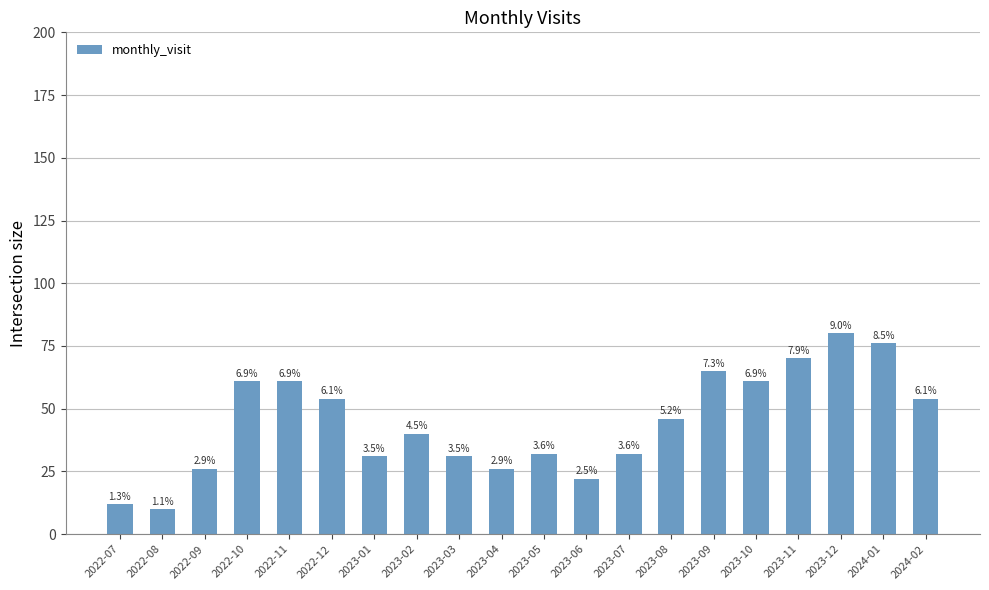

Reading left to right, list all the values displayed in this chart.

12	10	26	61	61	54	31	40	31	26	32	22	32	46	65	61	70	80	76	54